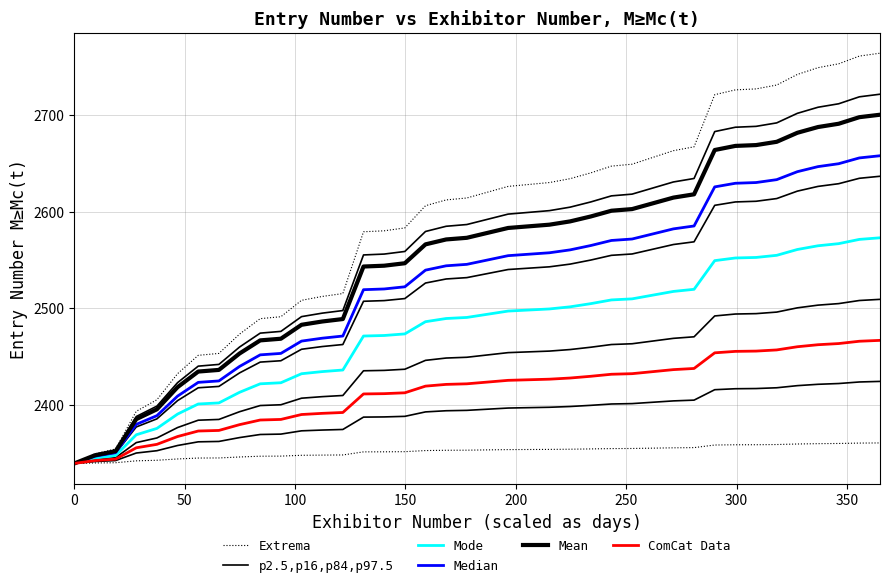

Does the chart display data point markers on the line(s)?

No